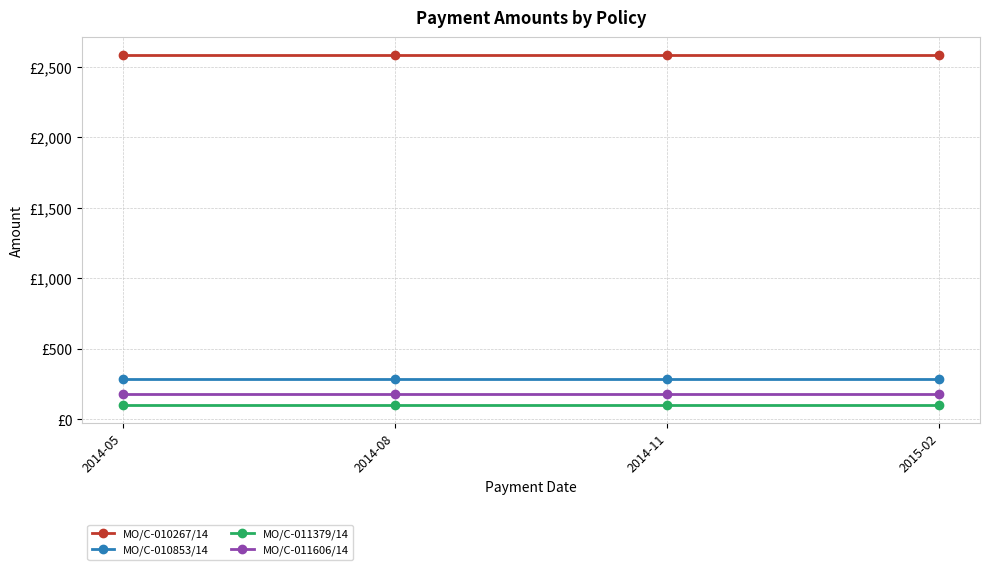

At which category is the sum across all series the highest?

2014-05